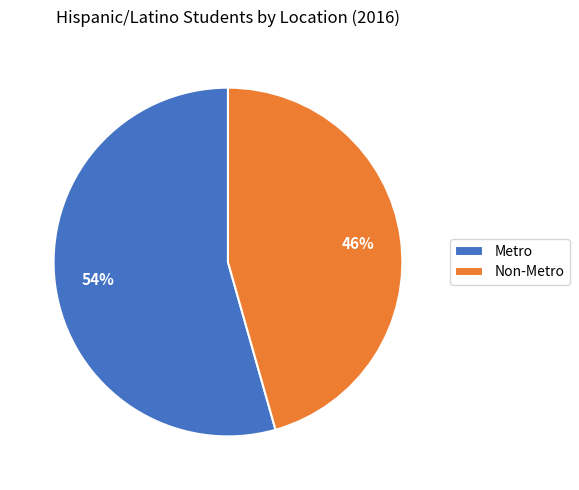

Do Metro and Non-Metro together represent more than half of the pie?

Yes